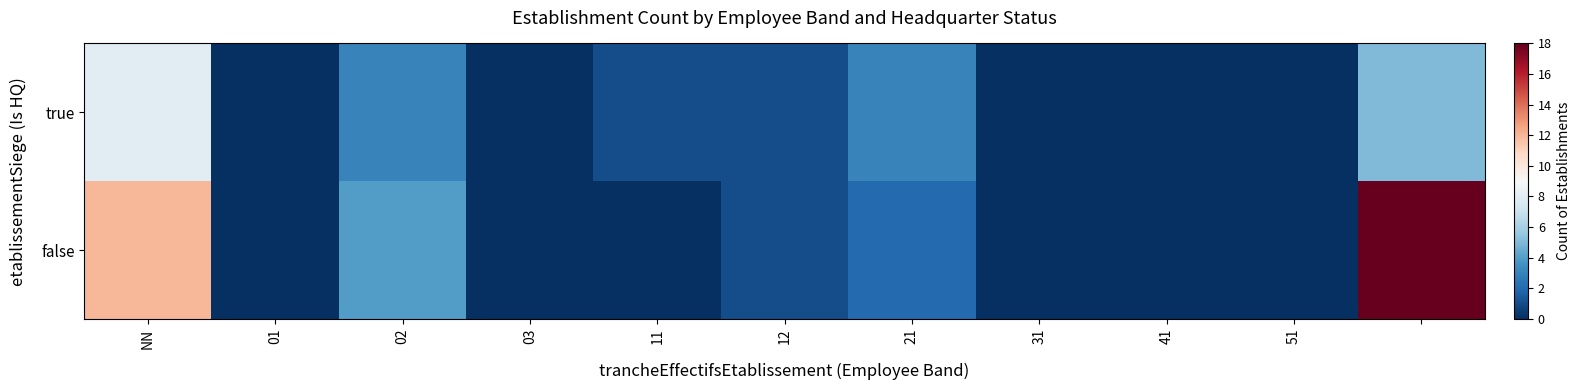

Reading left to right, what are all the values shown in this chart?

true: 8	0	3	0	1	1	3	0	0	0	5
false: 12	0	4	0	0	1	2	0	0	0	18